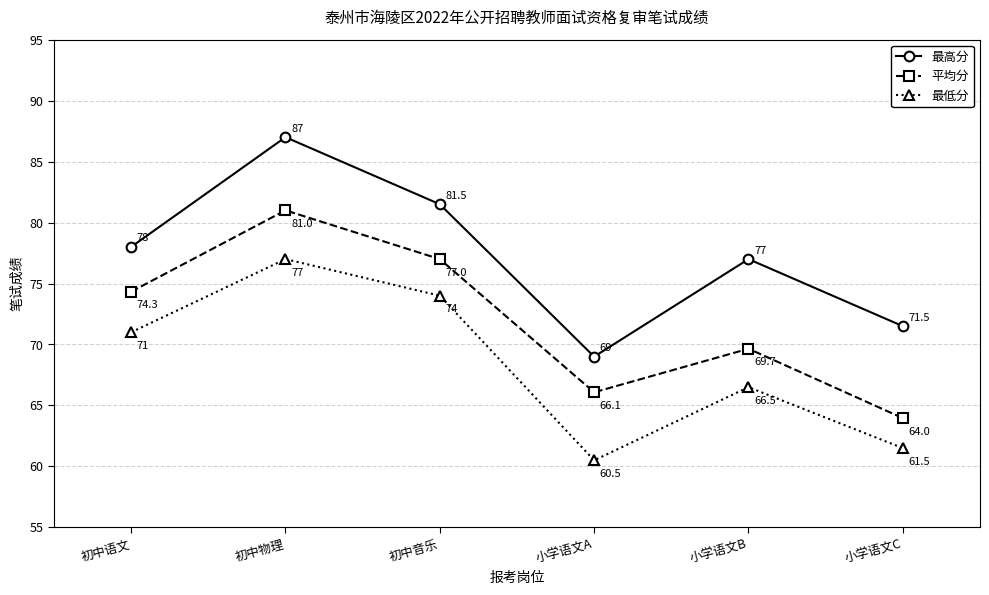

How many values in the 最高分 series are below 78?

3